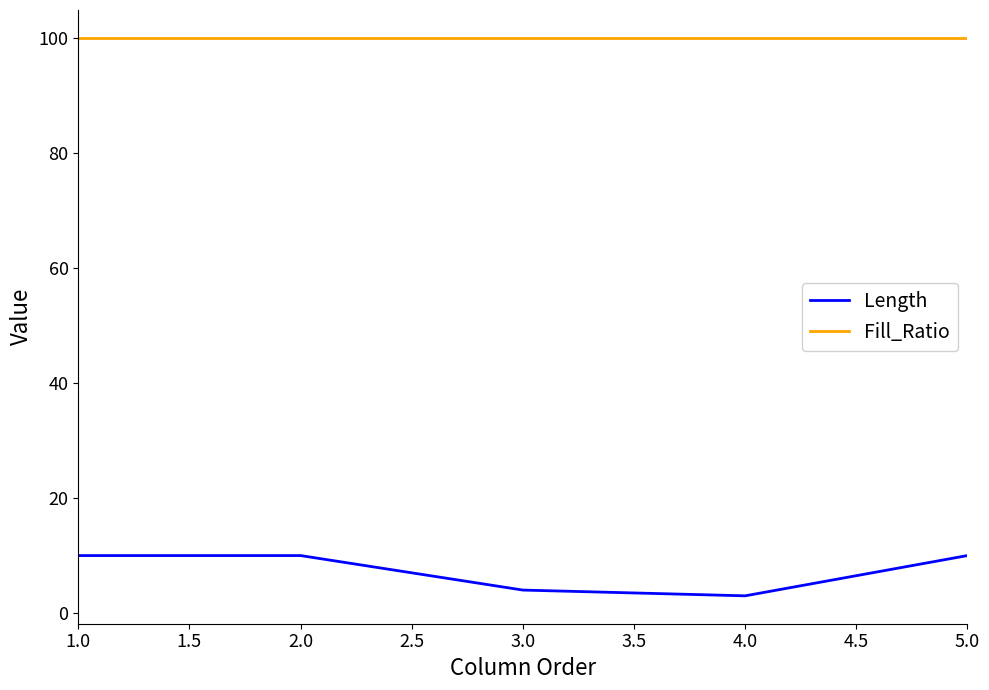

What is the lowest value of the Fill_Ratio series?

100